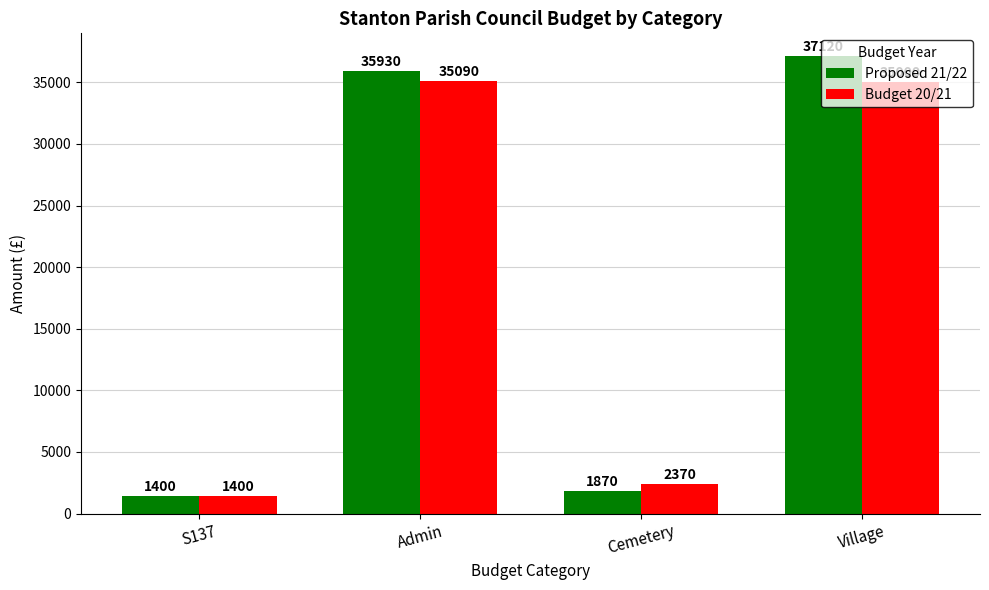

What is the difference between the maximum and minimum values in the Proposed 21/22 series?

35720